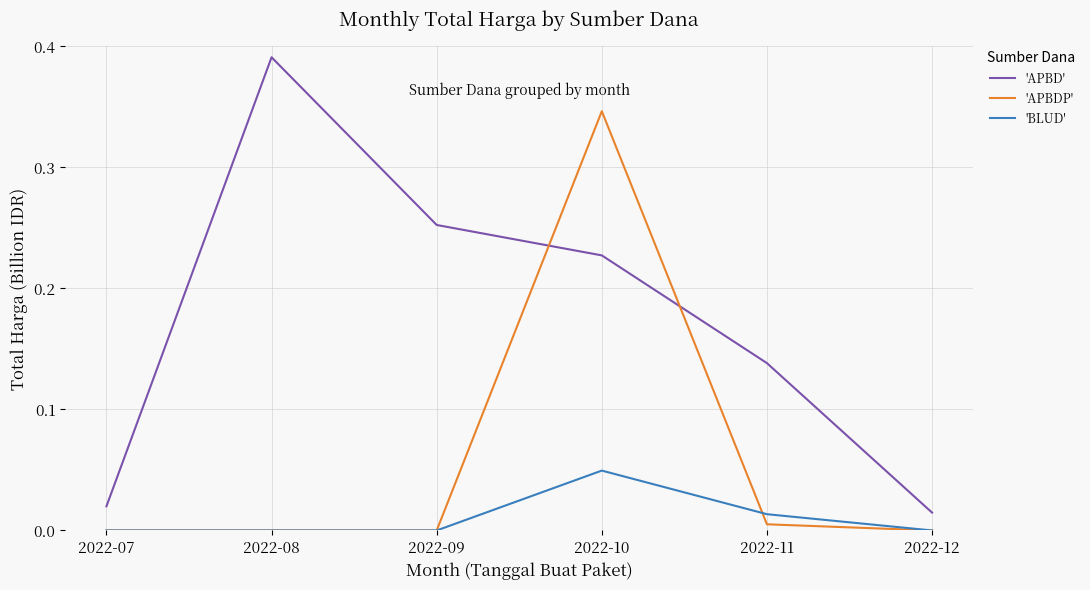

True or false: 'APBD' has more than 1 points higher than both neighbors.

False